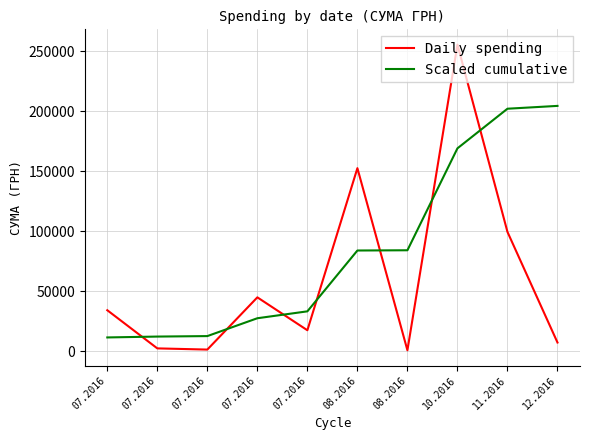

How many lines are shown in the chart?

2